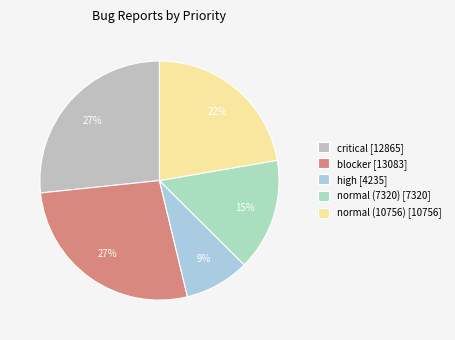

How many segments does this pie chart have?

5